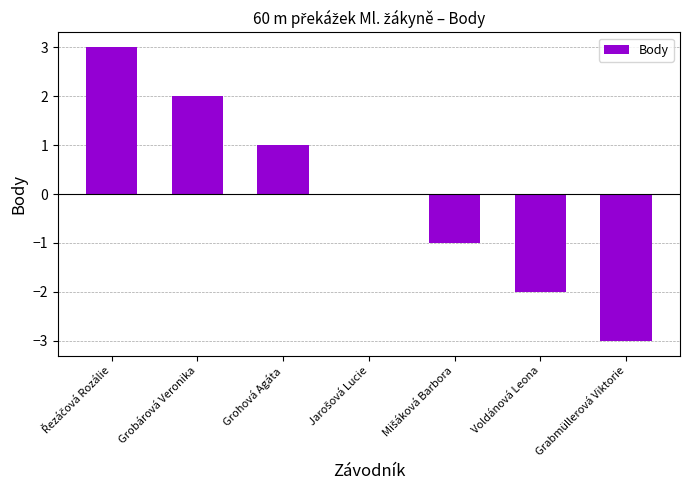

What is the greatest value displayed?

3